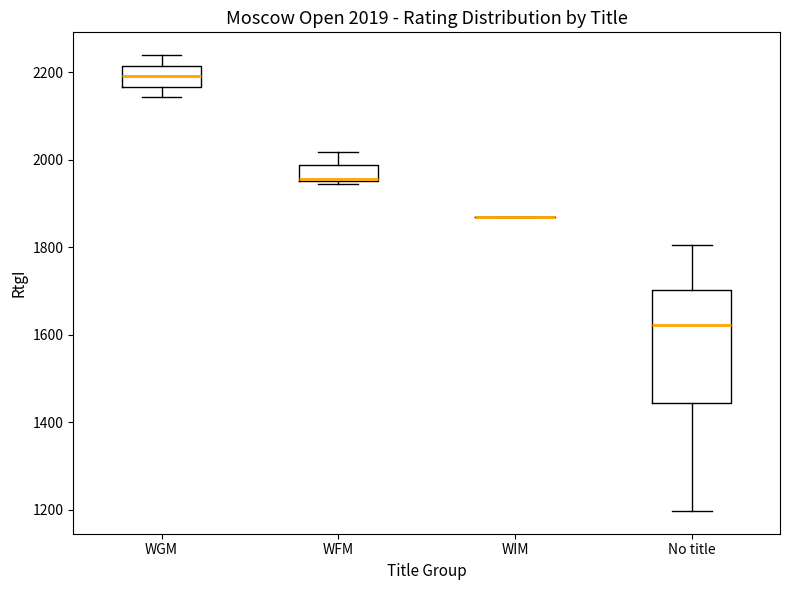

Comparing the boxes themselves (not the whiskers), which one is the tallest?

No title